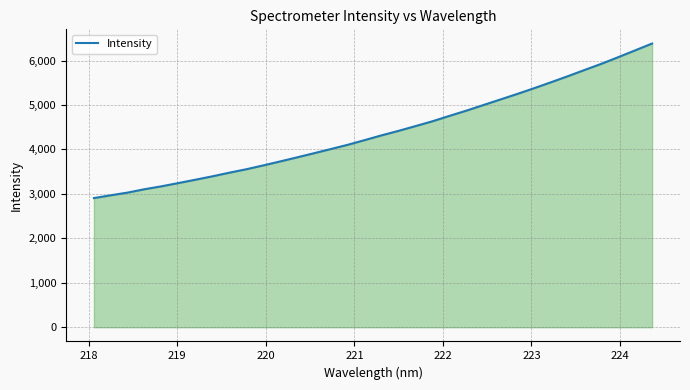

What is the difference between the maximum and minimum values?

3476.0